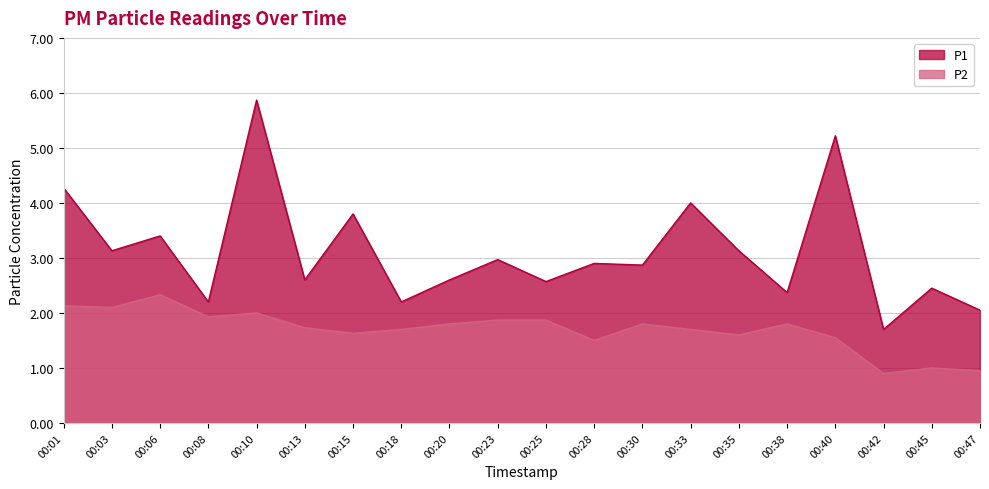

True or false: P2 and P1 cross at least once.

False